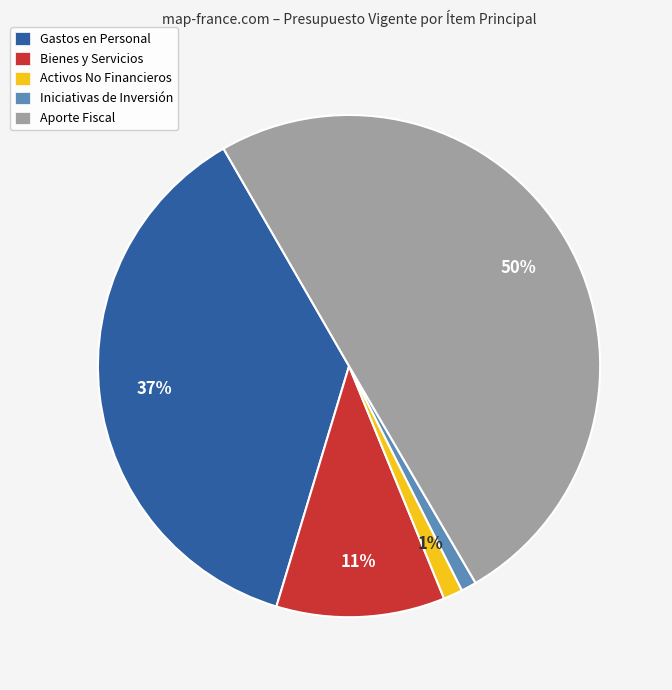

Is Iniciativas de Inversión the majority of the pie?

No